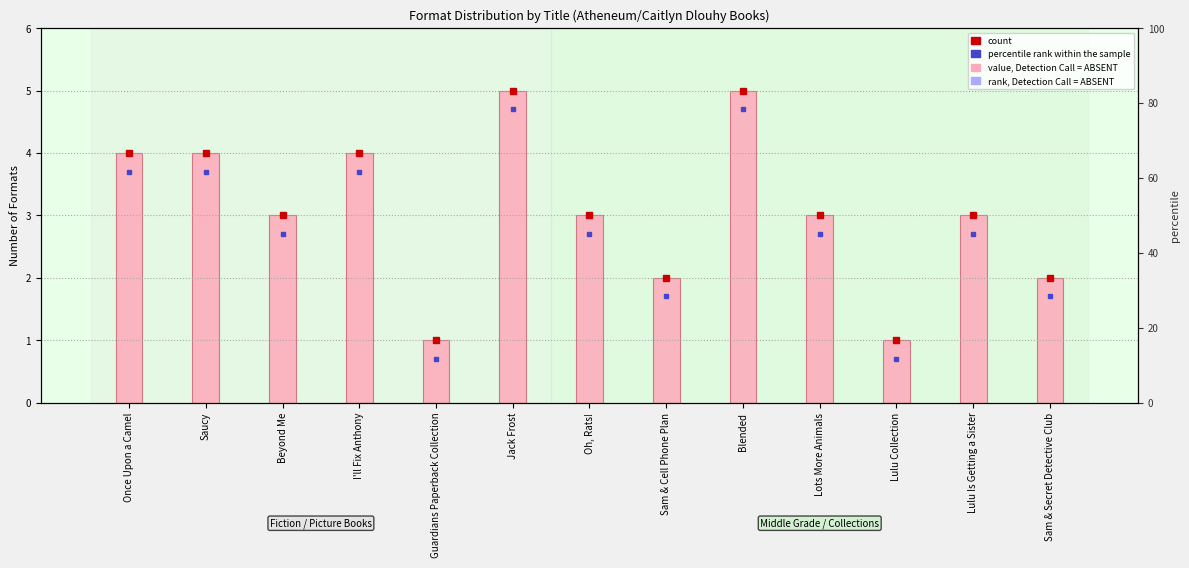

Which category has the lowest value across all series?

Guardians Paperback Collection